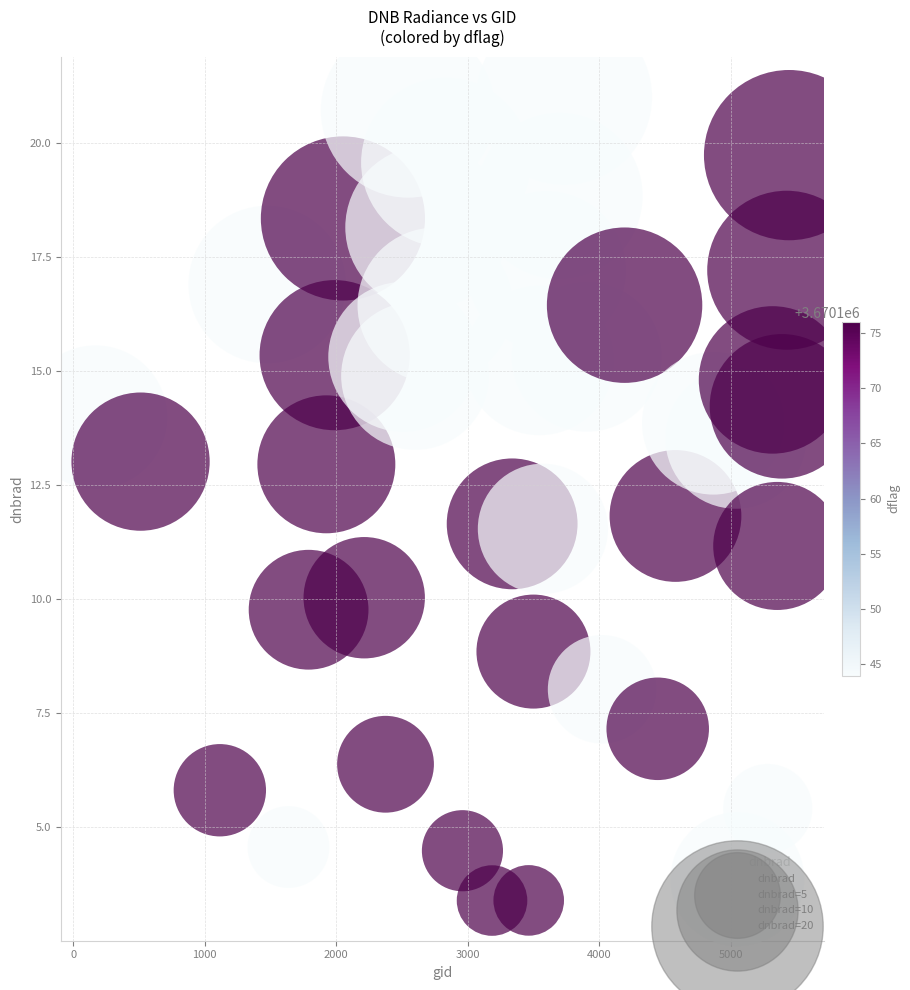

What is the range of X values (max minus min)?

5274.0